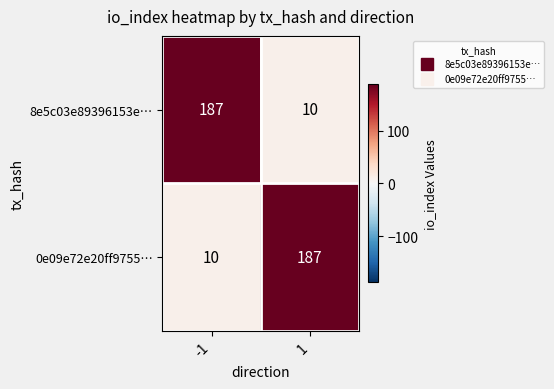

What is the total value across all series at 1?

197